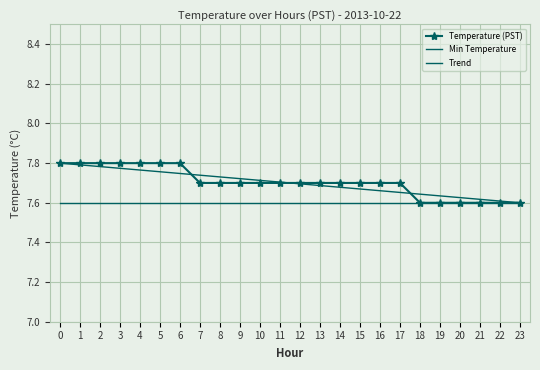

What is the difference between the maximum and minimum values?

0.2